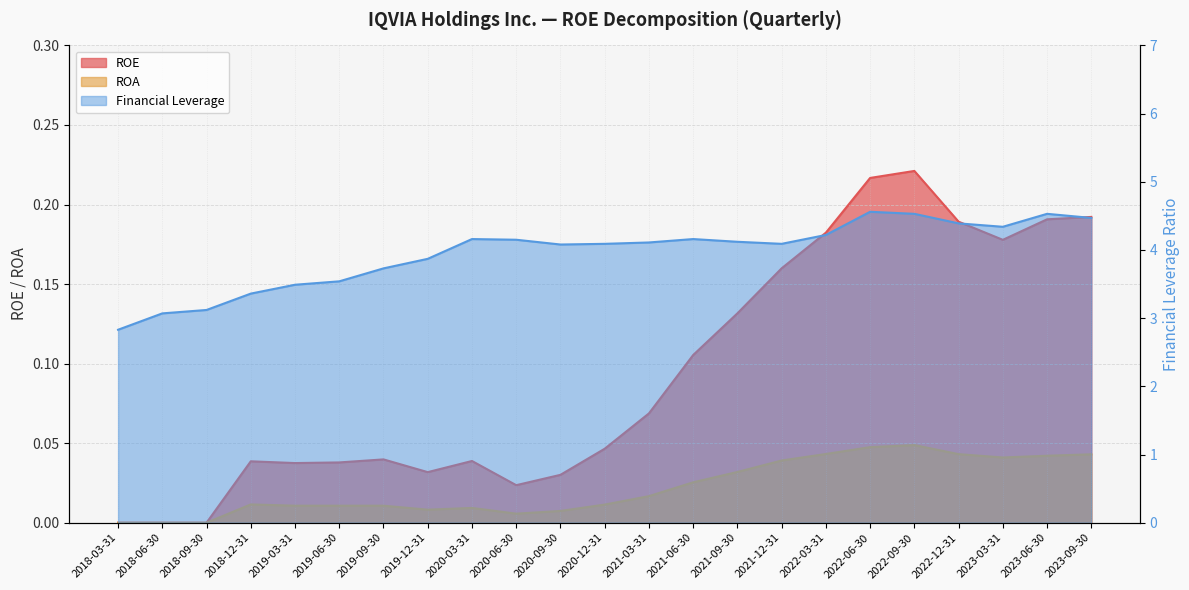

Reading left to right, what are all the values shown in this chart?

ROE: 2018-03-31=0.0	2018-06-30=0.0	2018-09-30=0.0	2018-12-31=0.0	2019-03-31=0.0	2019-06-30=0.0	2019-09-30=0.0	2019-12-31=0.0	2020-03-31=0.0	2020-06-30=0.0	2020-09-30=0.0	2020-12-31=0.0	2021-03-31=0.1	2021-06-30=0.1	2021-09-30=0.1	2021-12-31=0.2	2022-03-31=0.2	2022-06-30=0.2	2022-09-30=0.2	2022-12-31=0.2	2023-03-31=0.2	2023-06-30=0.2	2023-09-30=0.2
ROA: 2018-03-31=0.0	2018-06-30=0.0	2018-09-30=0.0	2018-12-31=0.0	2019-03-31=0.0	2019-06-30=0.0	2019-09-30=0.0	2019-12-31=0.0	2020-03-31=0.0	2020-06-30=0.0	2020-09-30=0.0	2020-12-31=0.0	2021-03-31=0.0	2021-06-30=0.0	2021-09-30=0.0	2021-12-31=0.0	2022-03-31=0.0	2022-06-30=0.0	2022-09-30=0.0	2022-12-31=0.0	2023-03-31=0.0	2023-06-30=0.0	2023-09-30=0.0
Financial Leverage: 2018-03-31=2.8	2018-06-30=3.1	2018-09-30=3.1	2018-12-31=3.4	2019-03-31=3.5	2019-06-30=3.5	2019-09-30=3.7	2019-12-31=3.9	2020-03-31=4.2	2020-06-30=4.2	2020-09-30=4.1	2020-12-31=4.1	2021-03-31=4.1	2021-06-30=4.2	2021-09-30=4.1	2021-12-31=4.1	2022-03-31=4.2	2022-06-30=4.6	2022-09-30=4.5	2022-12-31=4.4	2023-03-31=4.3	2023-06-30=4.5	2023-09-30=4.5